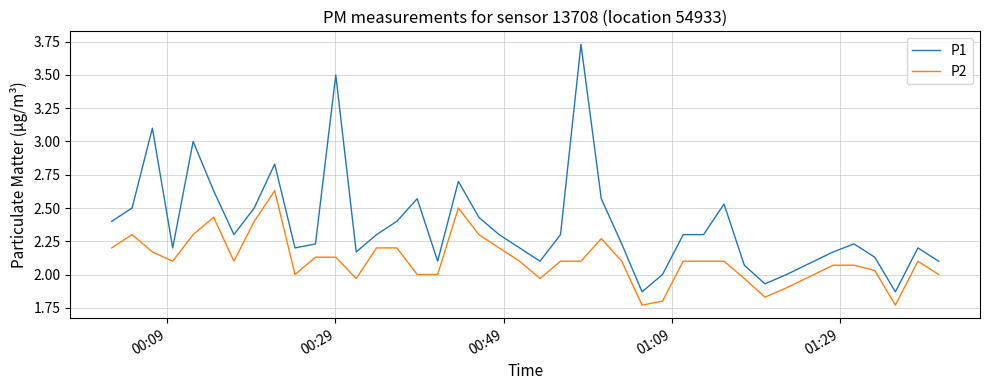

Rank the series by their maximum value, from highest to lowest.

P1, P2